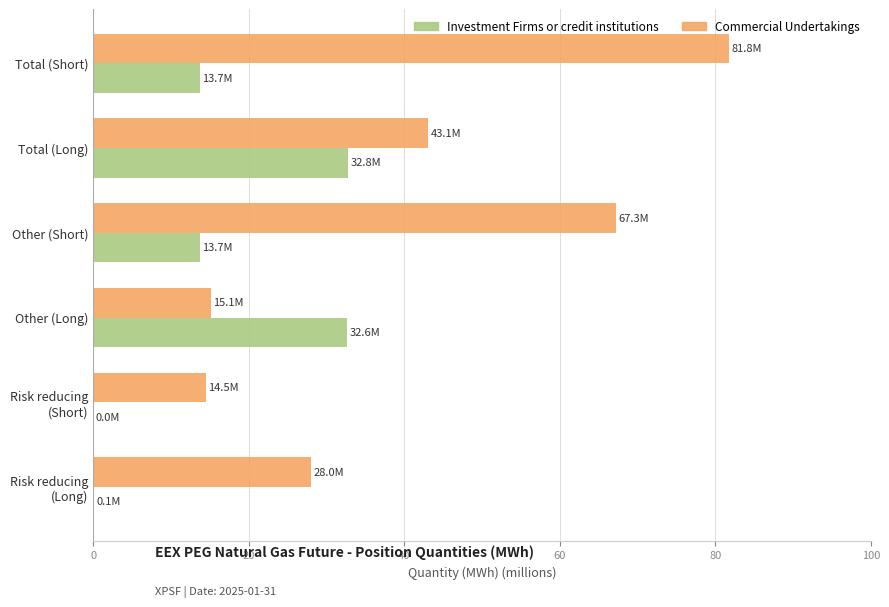

Where is Commercial Undertakings nearest to the value 48?

Total (Long)